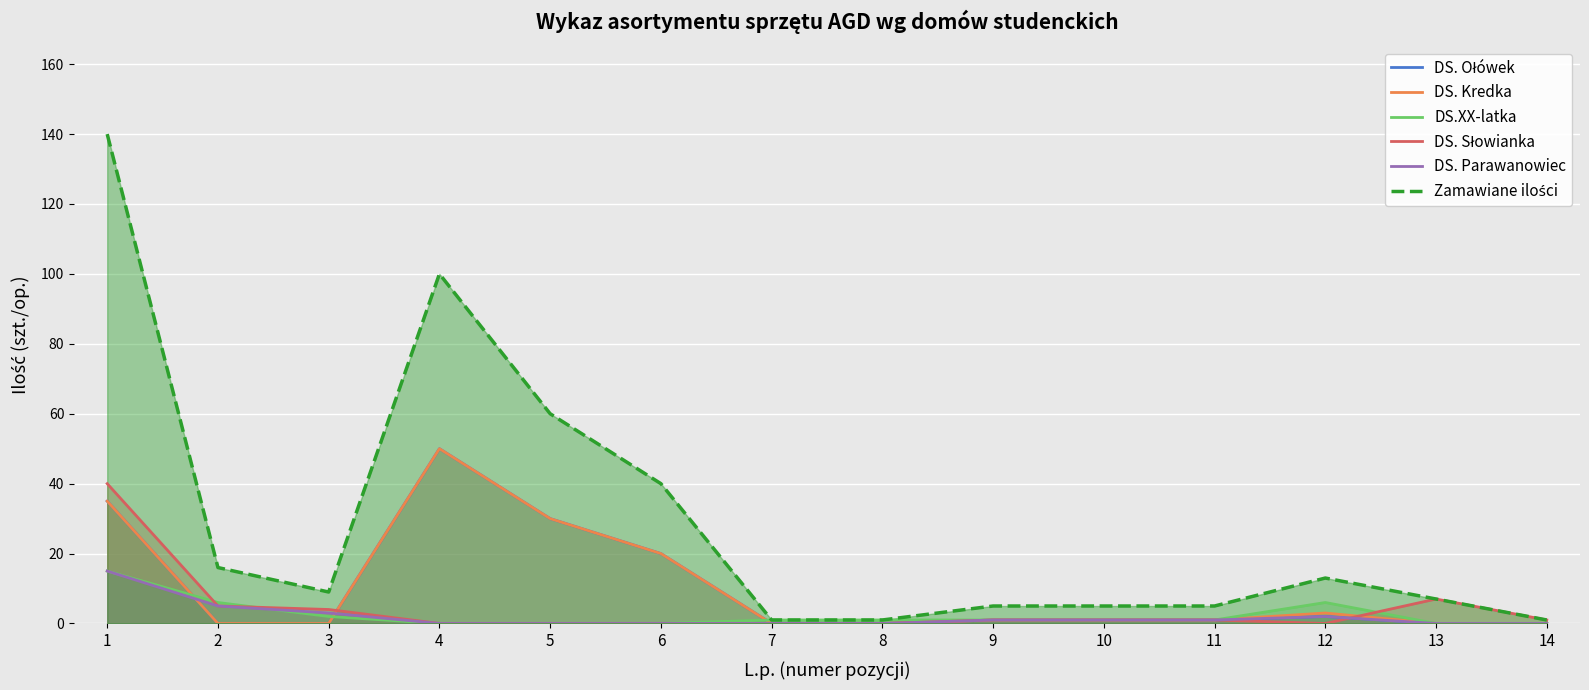

Which series has the largest total across all categories?

Zamawiane ilości